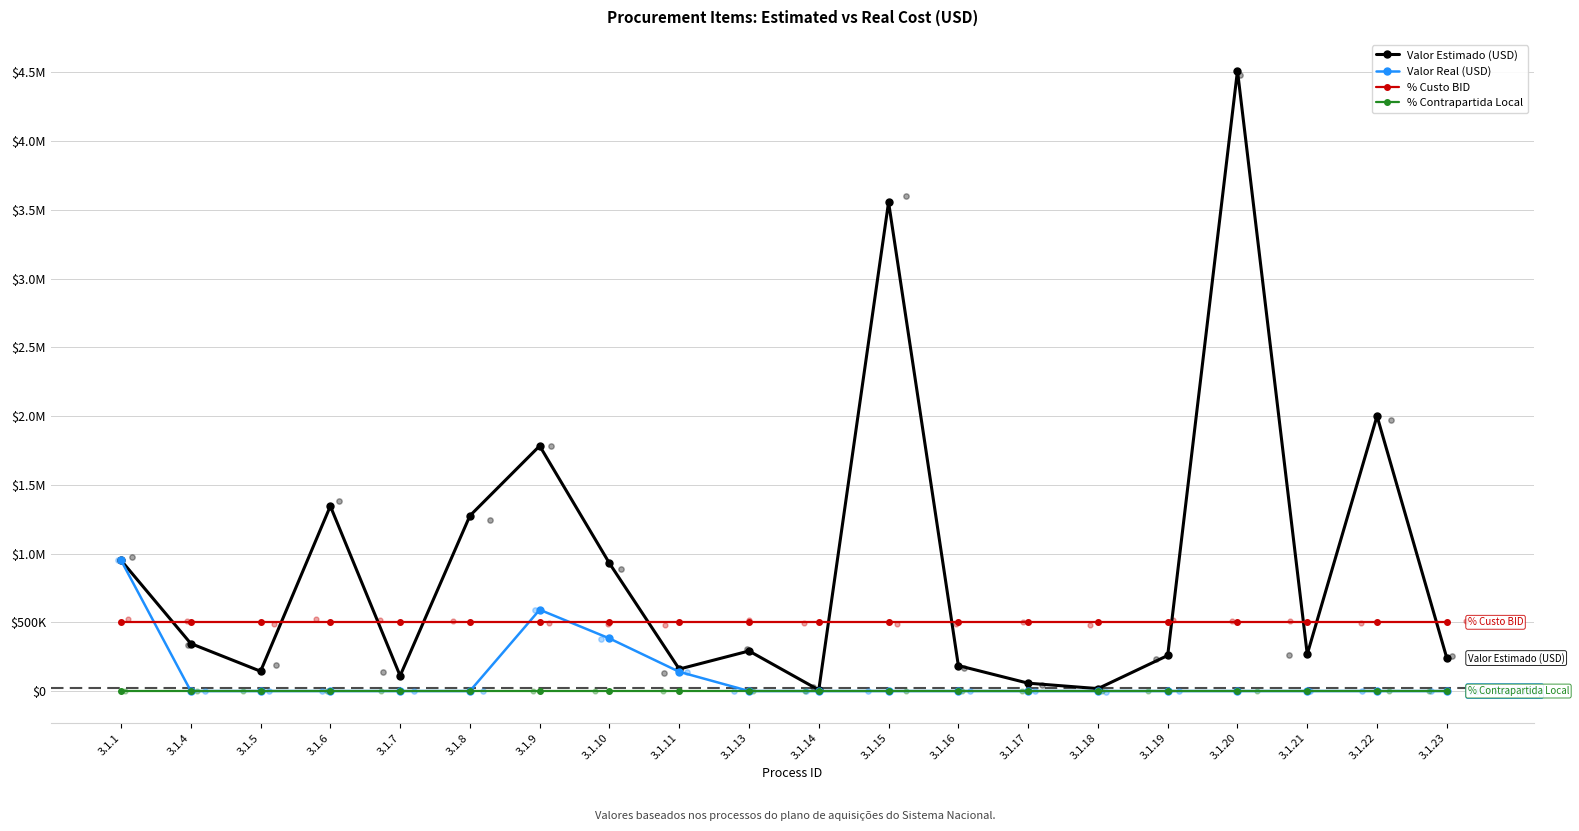

At which category is the sum across all series the highest?

3.1.20